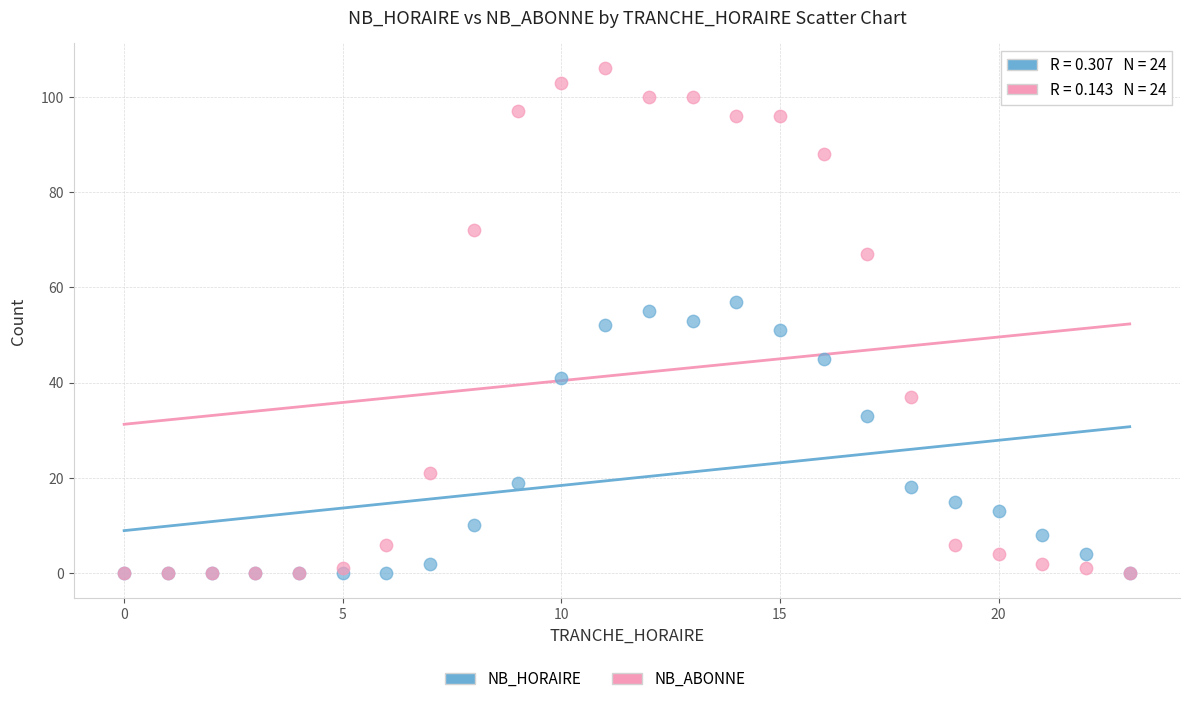

In the NB_HORAIRE series, what Y value is closest to 28?

33